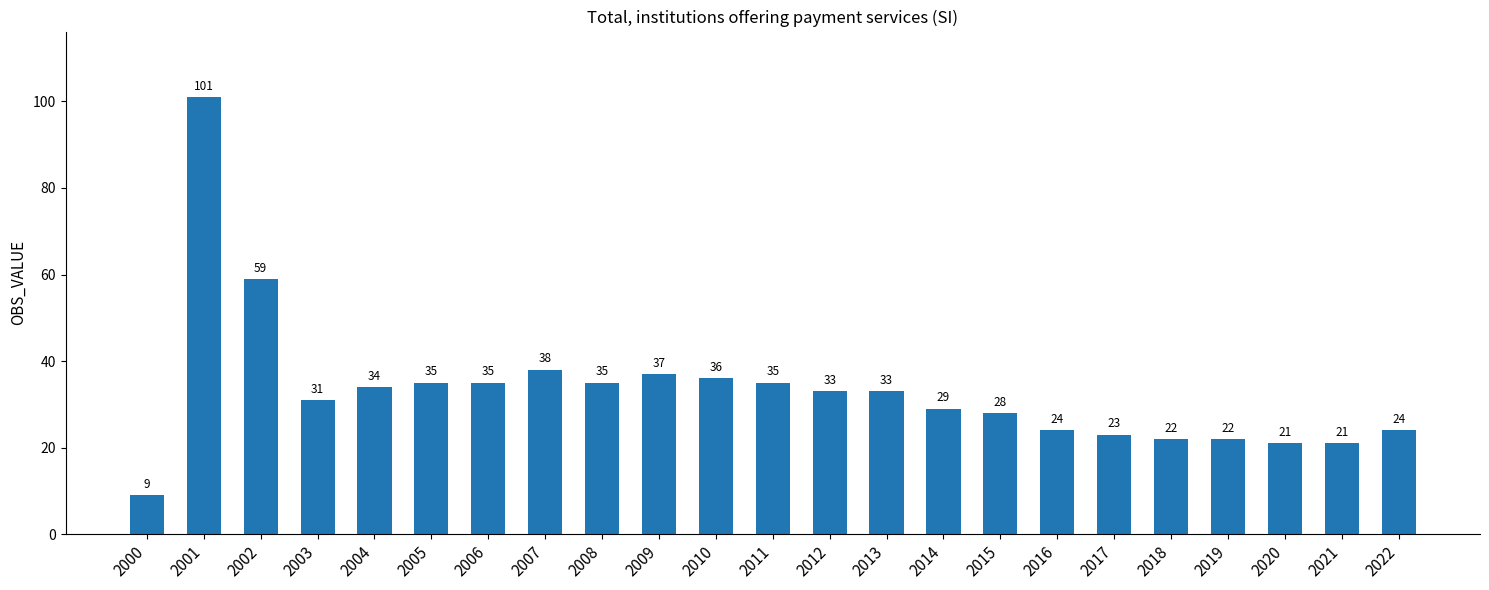

Between 2011 and 2014, which is larger?

2011